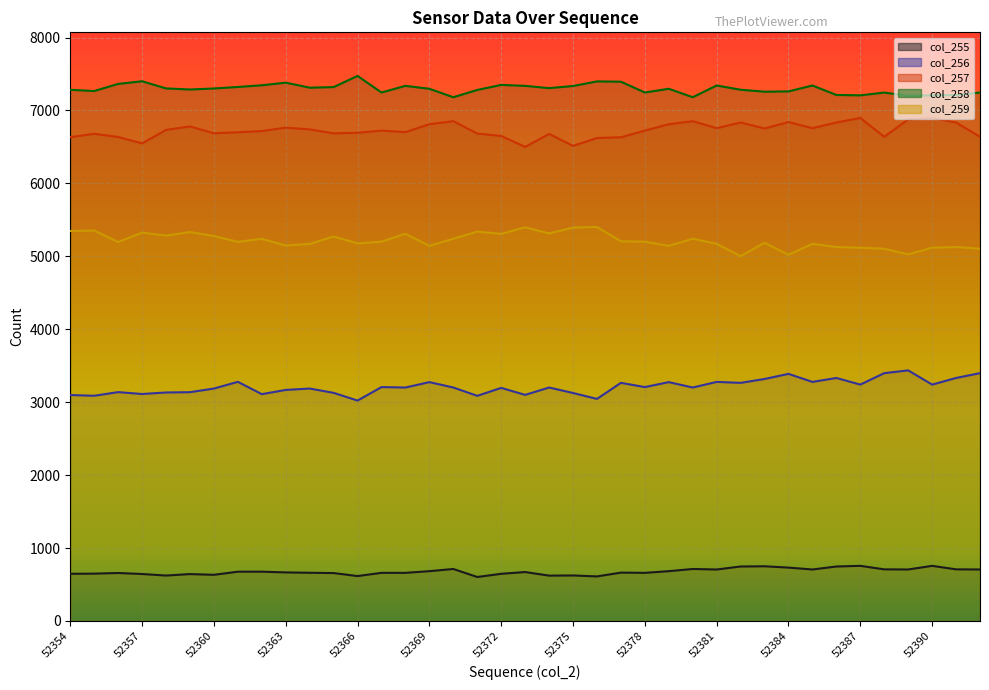

How many lines are shown in the chart?

5